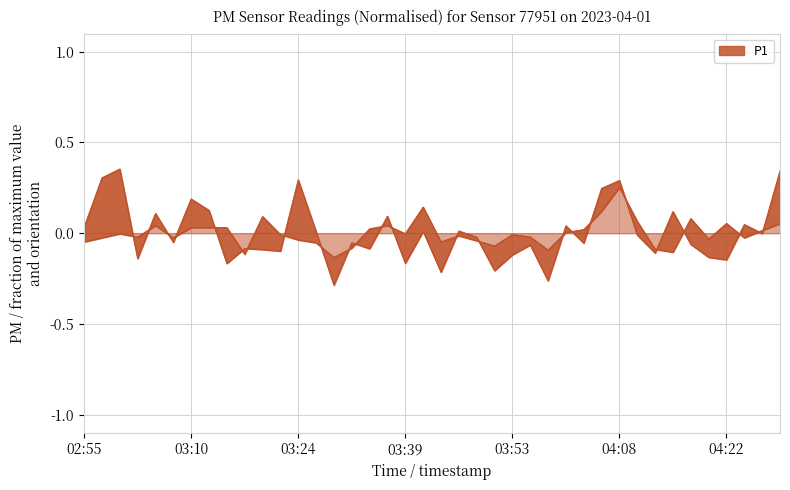

At which label does P1 first exceed 0?

02:55